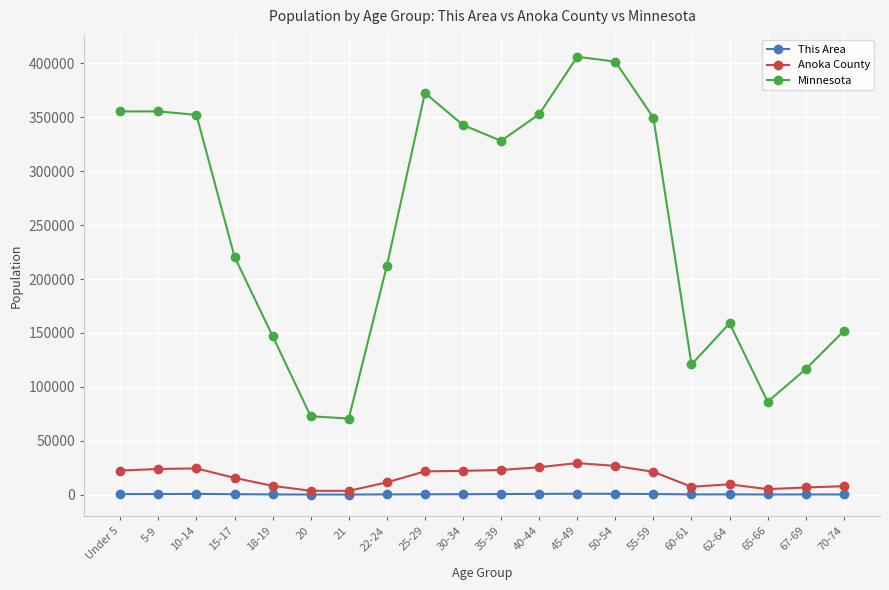

Which series has the largest total across all categories?

Minnesota